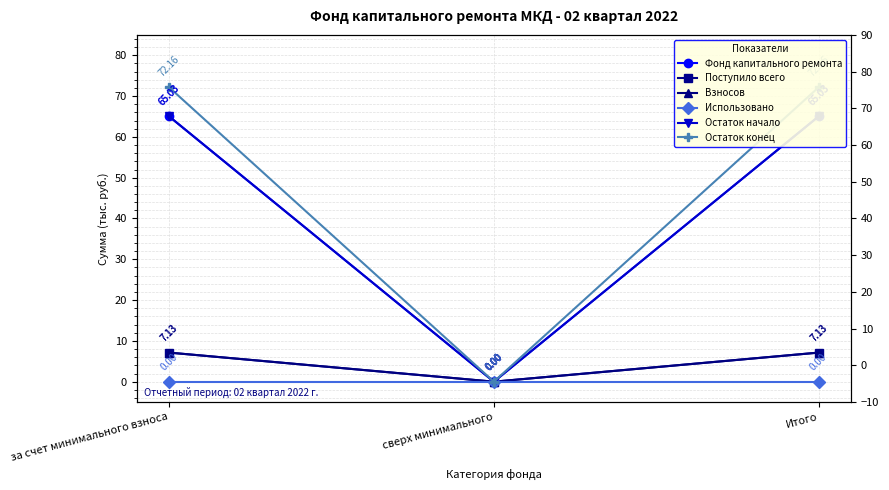

Does the chart have visible grid lines?

Yes